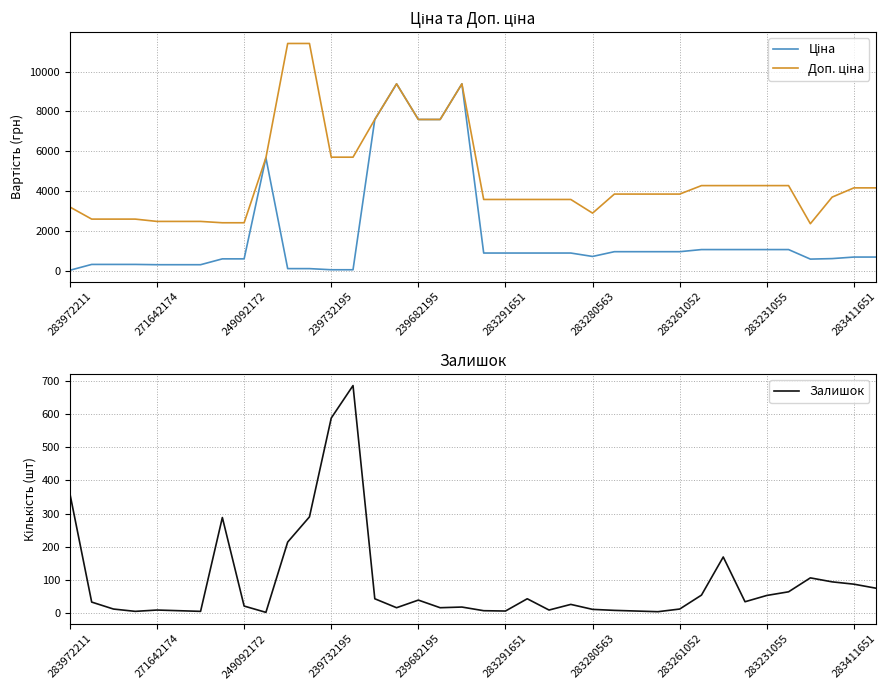

Which series has the widest spread of values?

Ціна